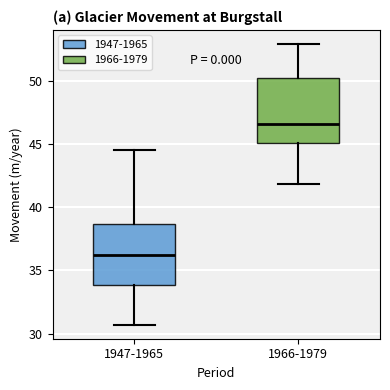

Where is the lower edge of the box for 1966-1979 on the y-axis? The values are not printed on the chart, so give them approximately, as read against the axis.

45.0